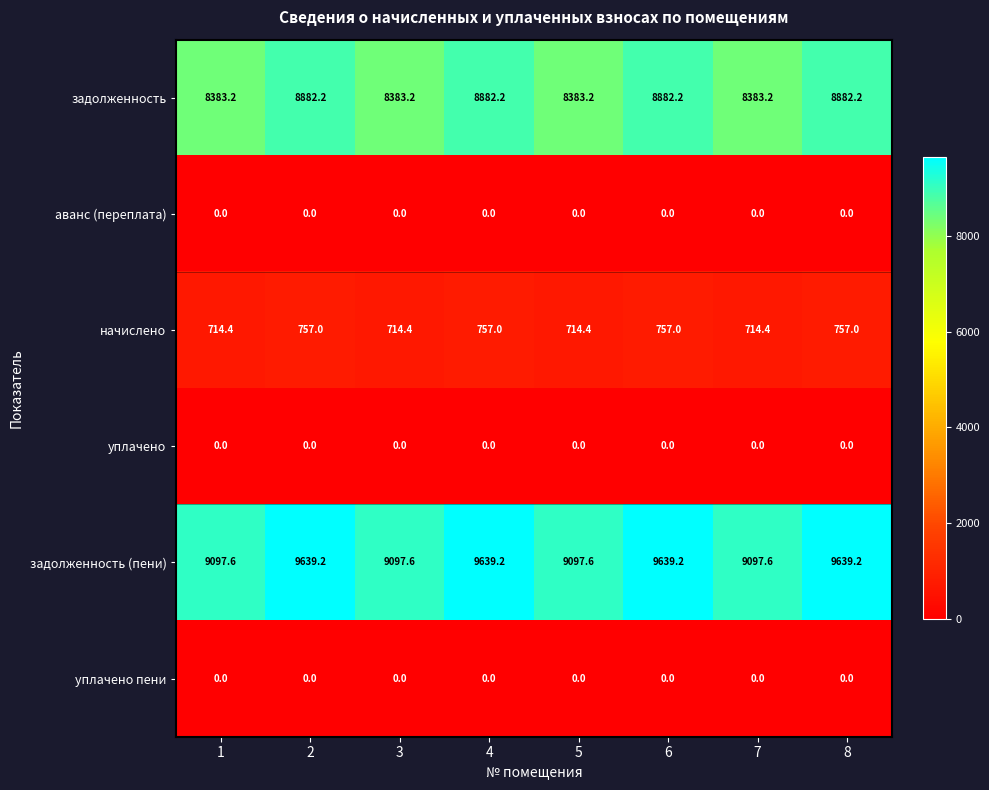

What is the approximate value of задолженность (пени) at 7?

9097.6